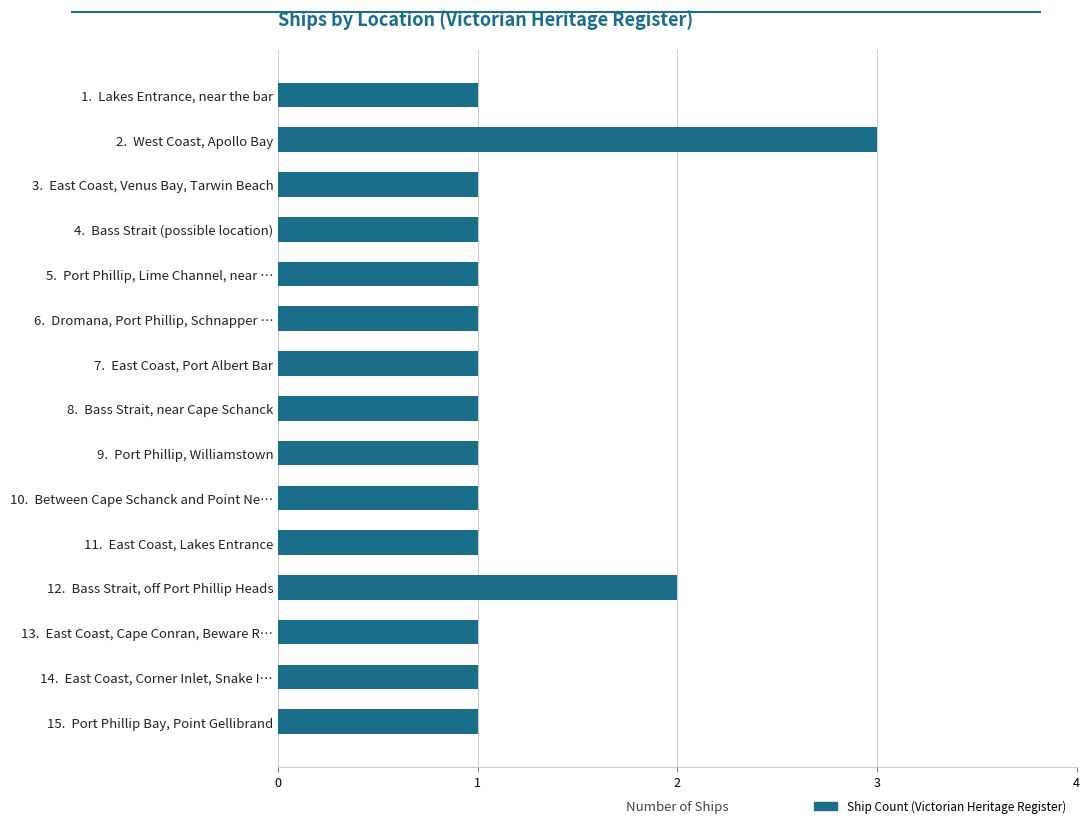

What is the smallest value displayed?

1